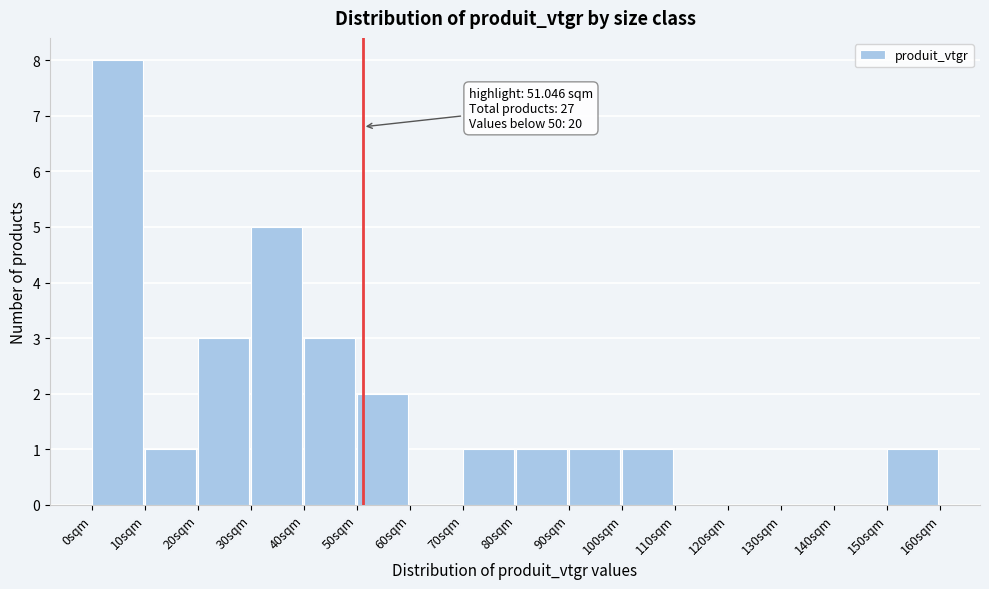

Which range on the x-axis has the tallest bar?

0 to 10